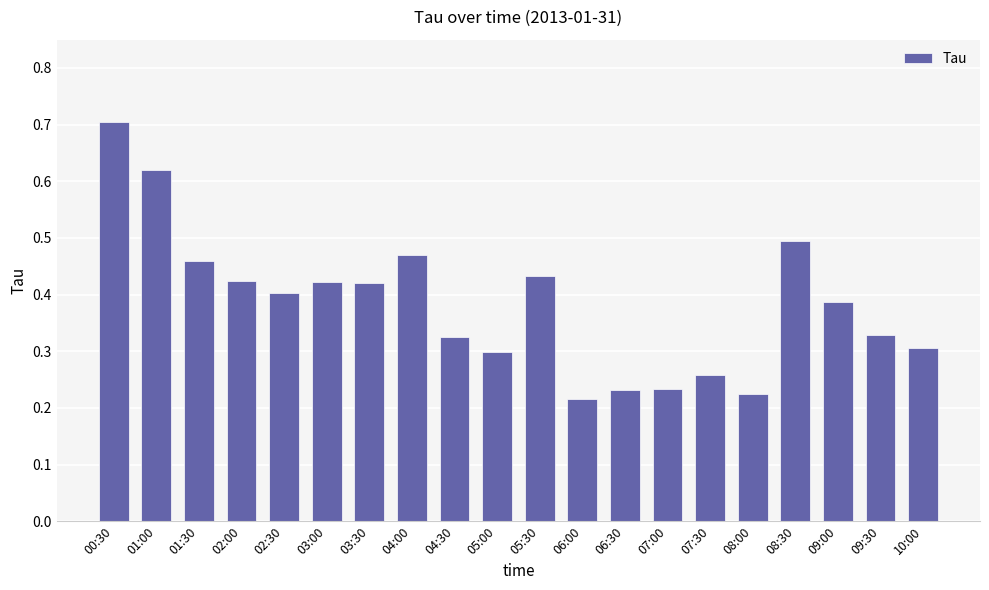

The chart shows a value of 0.4 at 03:30. True or false?

True